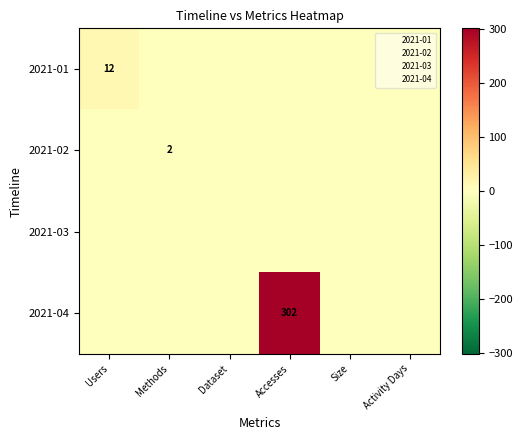

List the labels in order of 2021-03 value, smallest first.

Users, Methods, Dataset, Accesses, Size, Activity Days